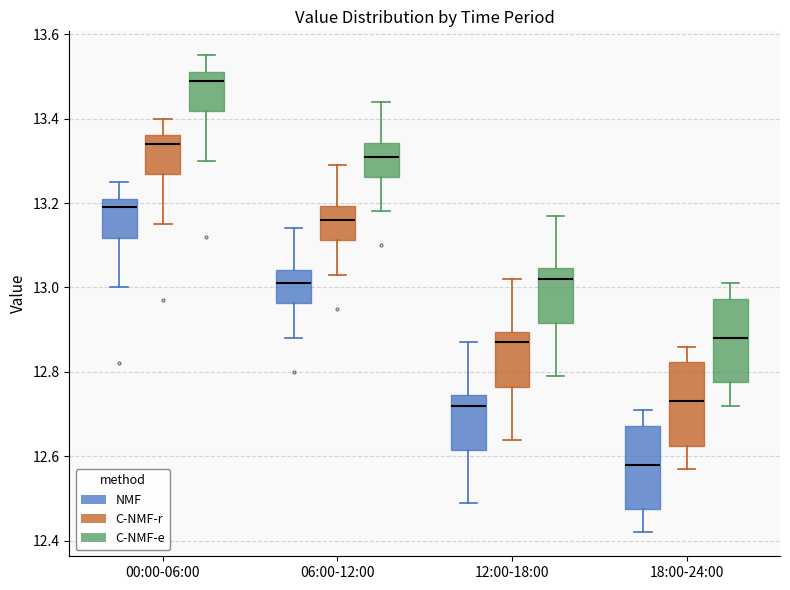

Reading left to right, transcribe this box plot: for each box, give where its median line is, the range the box spans, and where its two whiskers end, as read against the y-axis. The values are not printed on the chart, so give them approximately, as read against the axis.

00:00-06:00 (NMF): median 13.20, box 13.12 to 13.22, whiskers 13.00 to 13.26
00:00-06:00 (C-NMF-r): median 13.34, box 13.26 to 13.36, whiskers 13.16 to 13.40
00:00-06:00 (C-NMF-e): median 13.50, box 13.42 to 13.52, whiskers 13.30 to 13.56
06:00-12:00 (NMF): median 13.02, box 12.96 to 13.04, whiskers 12.88 to 13.14
06:00-12:00 (C-NMF-r): median 13.16, box 13.12 to 13.20, whiskers 13.04 to 13.30
06:00-12:00 (C-NMF-e): median 13.32, box 13.26 to 13.34, whiskers 13.18 to 13.44
12:00-18:00 (NMF): median 12.72, box 12.62 to 12.74, whiskers 12.50 to 12.88
12:00-18:00 (C-NMF-r): median 12.88, box 12.76 to 12.90, whiskers 12.64 to 13.02
12:00-18:00 (C-NMF-e): median 13.02, box 12.92 to 13.04, whiskers 12.80 to 13.18
18:00-24:00 (NMF): median 12.58, box 12.48 to 12.68, whiskers 12.42 to 12.72
18:00-24:00 (C-NMF-r): median 12.74, box 12.62 to 12.82, whiskers 12.58 to 12.86
18:00-24:00 (C-NMF-e): median 12.88, box 12.78 to 12.98, whiskers 12.72 to 13.02